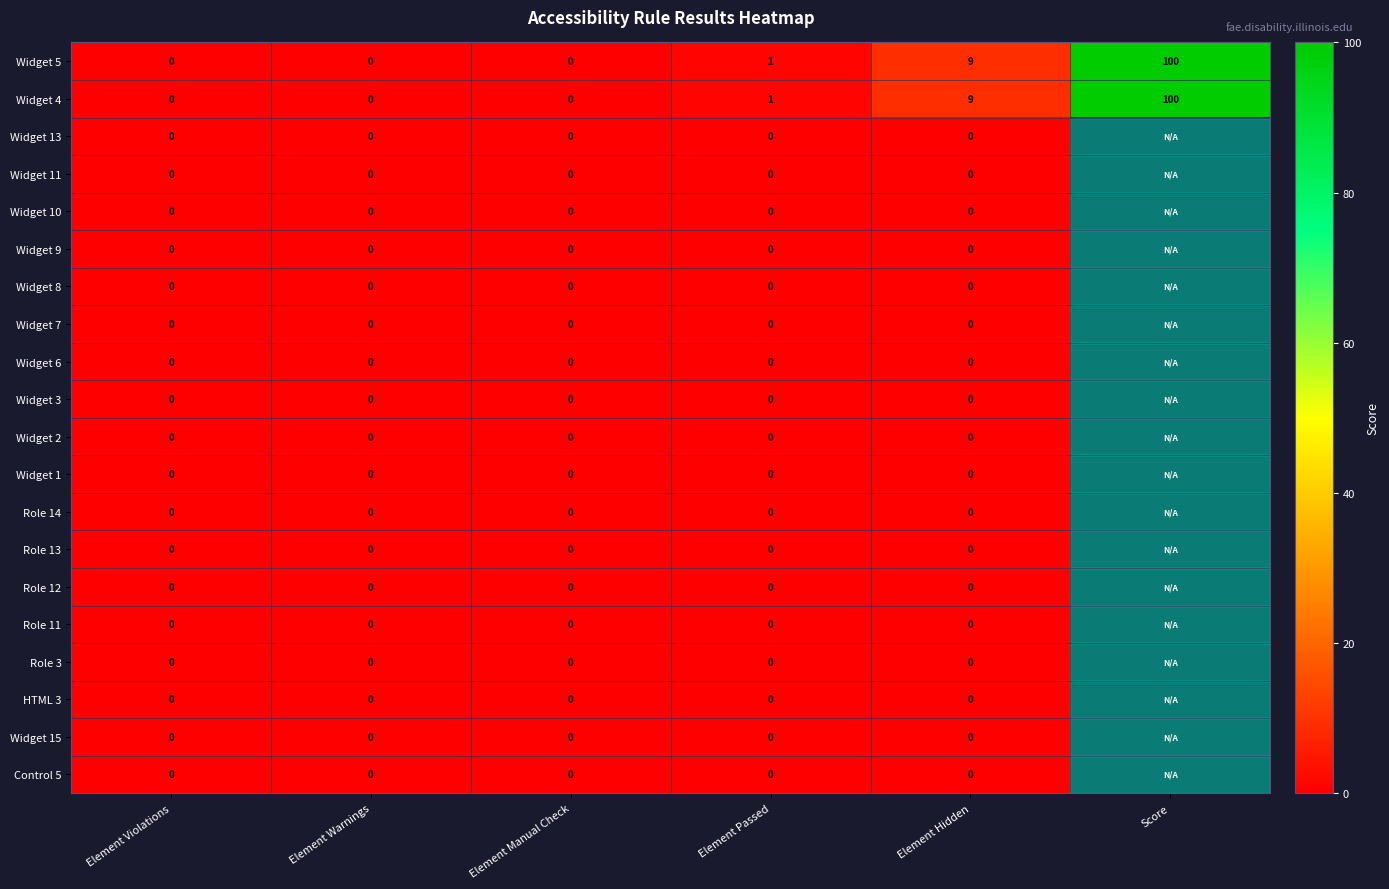

Is it true that Widget 4 equals 1 at Element Passed?

True